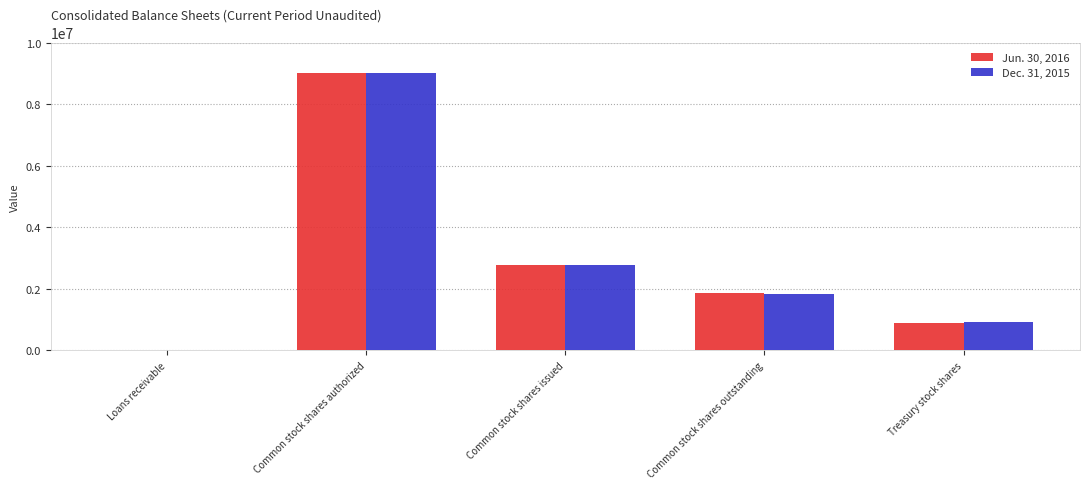

At which label does Dec. 31, 2015 first exceed 1841475?

Common stock shares authorized